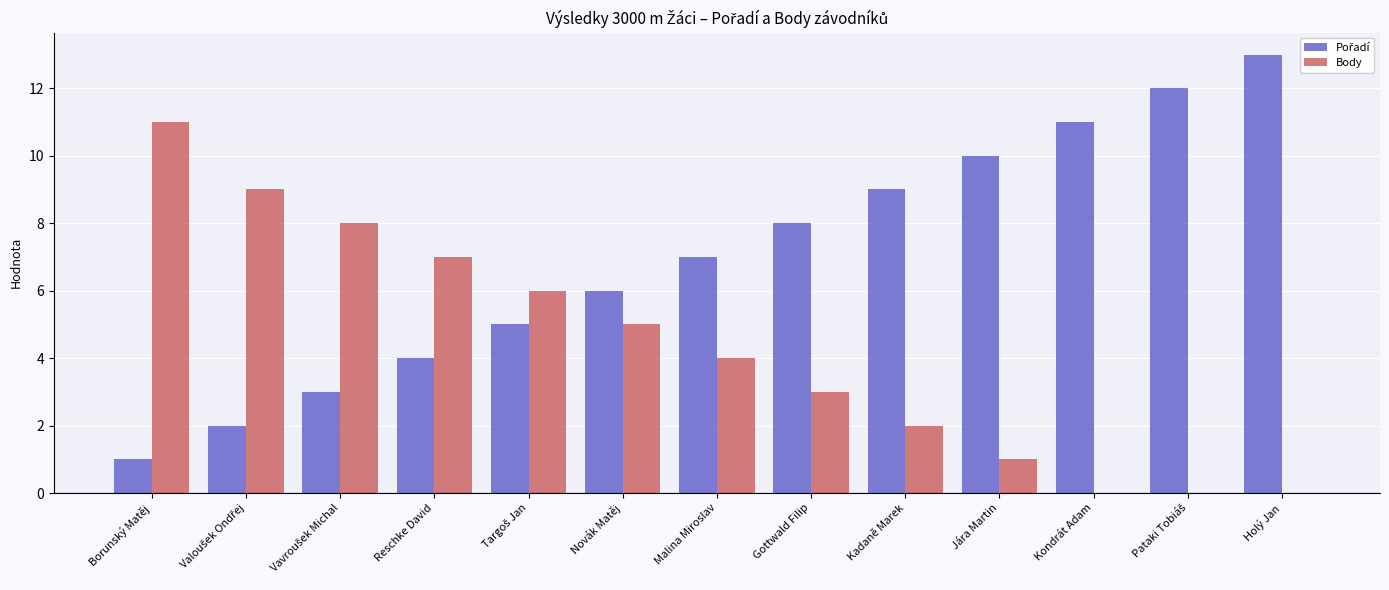

The value of Body at Malina Miroslav is 4. True or false?

True